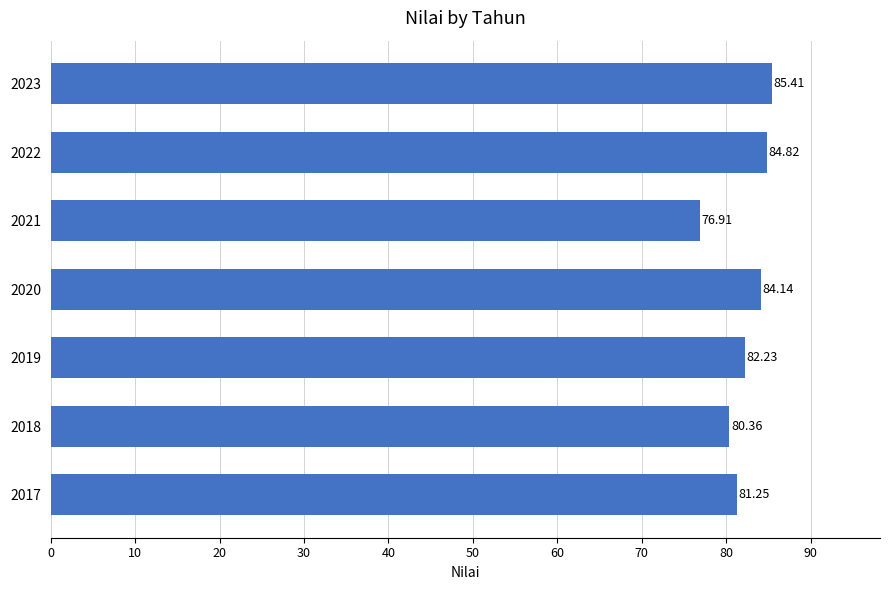

Which has a higher value, 2020 or 2018?

2020